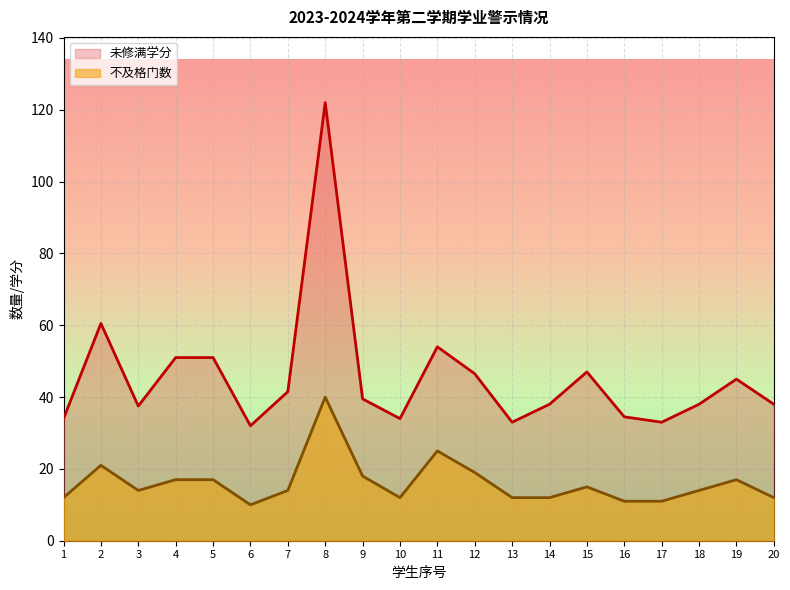

What is the maximum value shown in the chart?

122.0